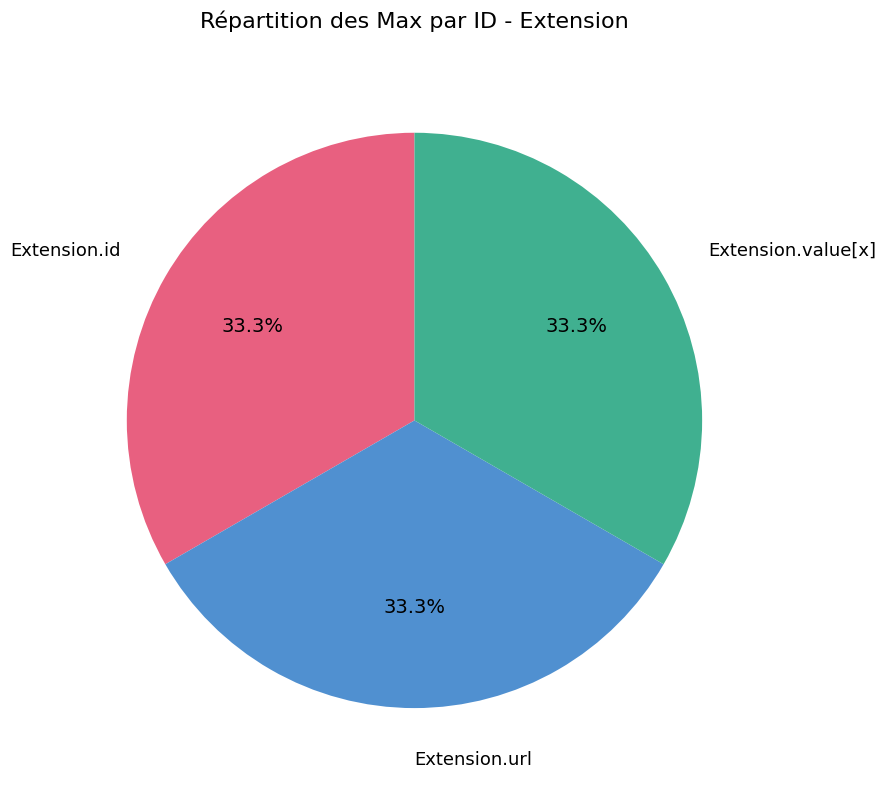

Approximately how many times larger is the value at Extension.value[x] compared to Extension.id?

1.0